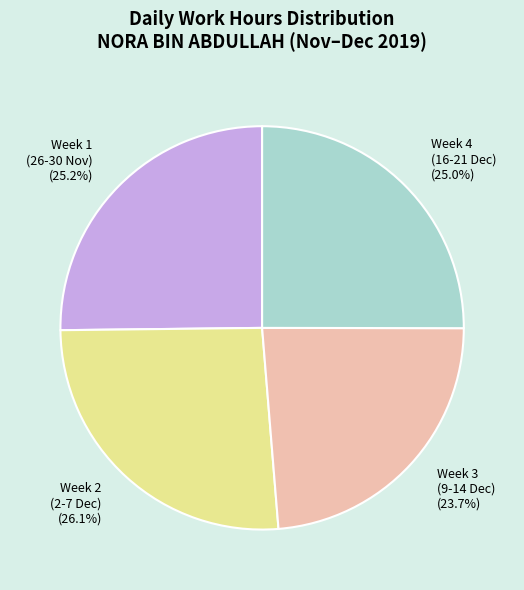

Which slice is the smallest?

Week 3 (9-14 Dec)